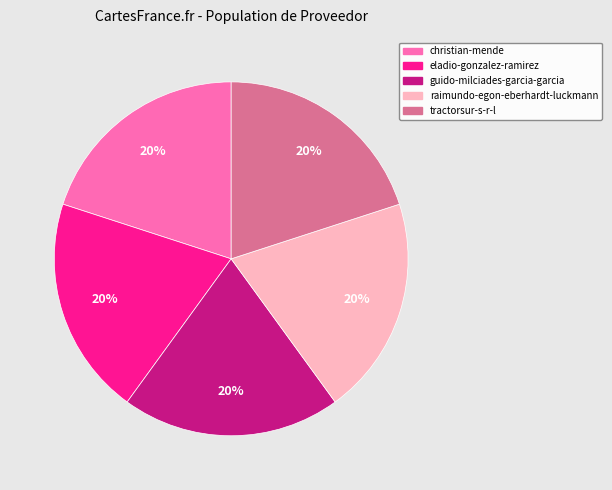

Approximately how many times larger is the value at raimundo-egon-eberhardt-luckmann compared to guido-milciades-garcia-garcia?

1.0